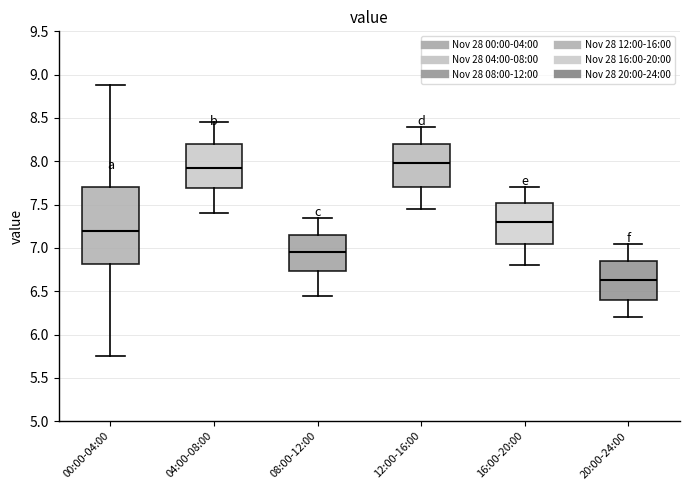

Where does the lower whisker of the box for 08:00-12:00 end on the y-axis? The values are not printed on the chart, so give them approximately, as read against the axis.

6.45